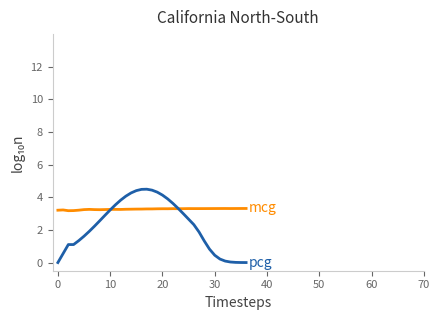

What is the maximum value shown in the chart?

4.5